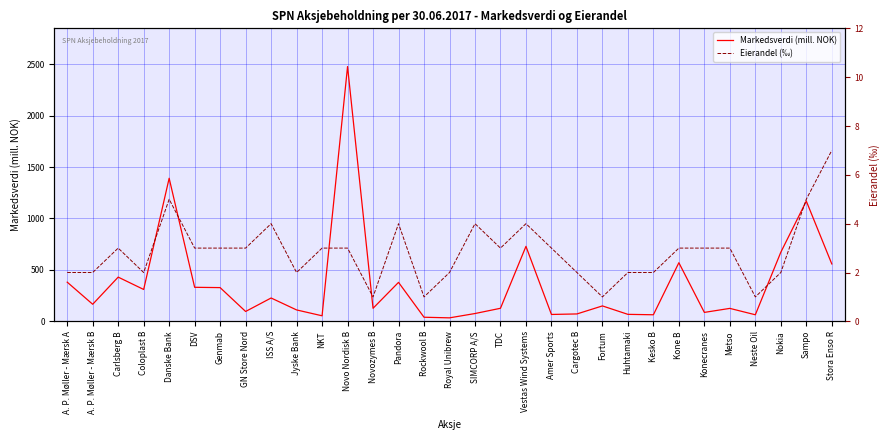

At TDC, list the series in order from smallest to largest.

Eierandel (‰), Markedsverdi (mill. NOK)